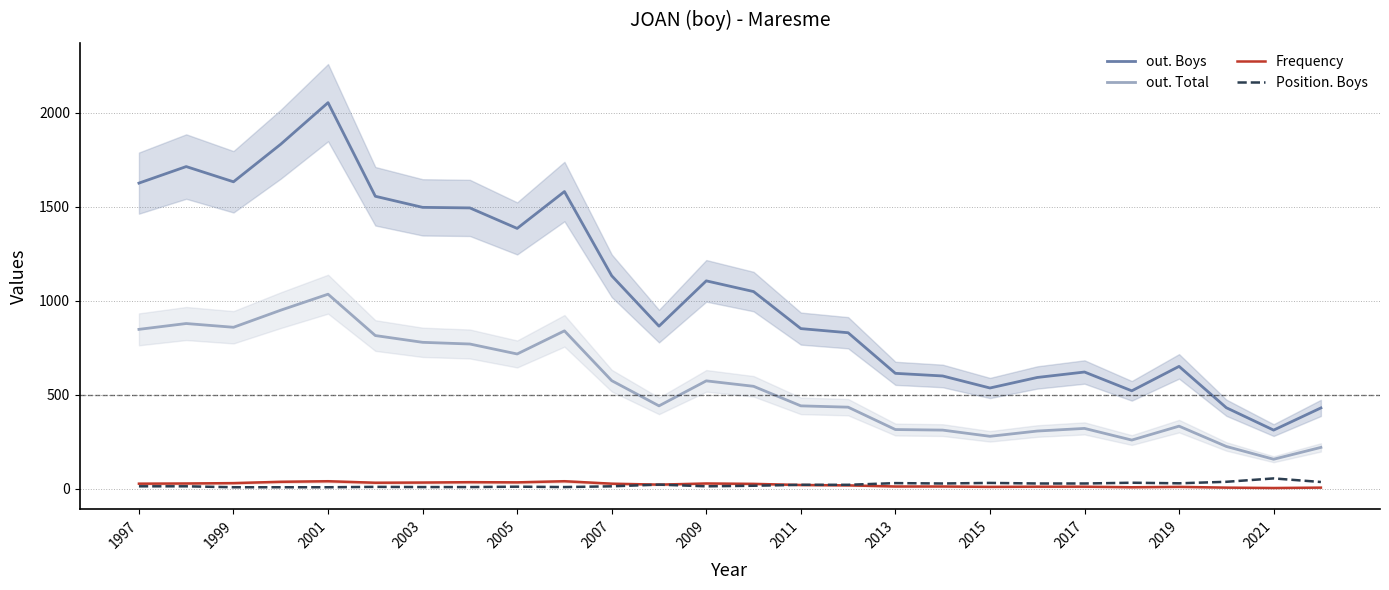

True or false: Position. Boys and out. Boys intersect in this chart.

False